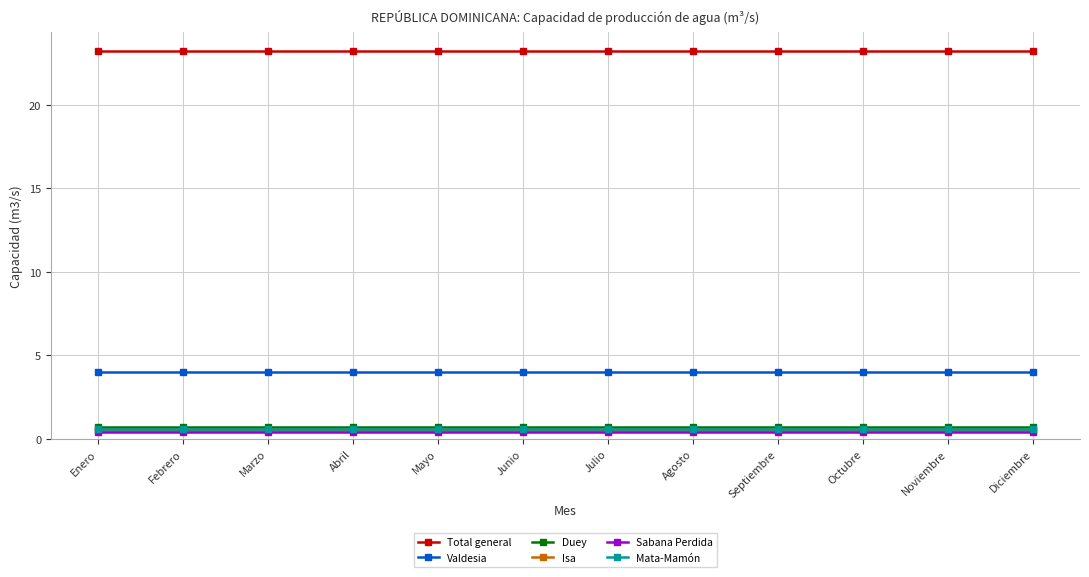

True or false: Valdesia and Mata-Mamón cross at least once.

False